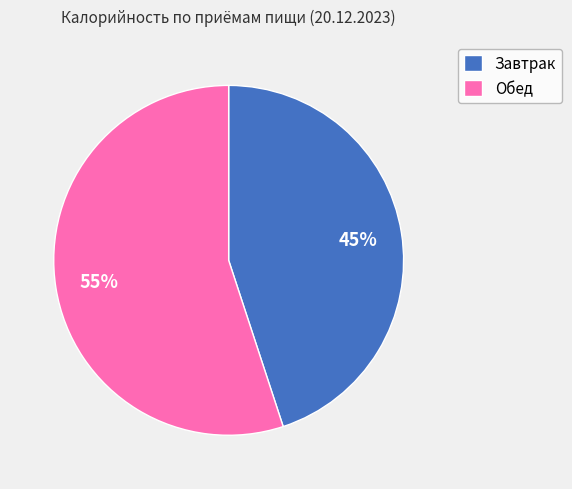

Which category accounts for the majority?

Обед